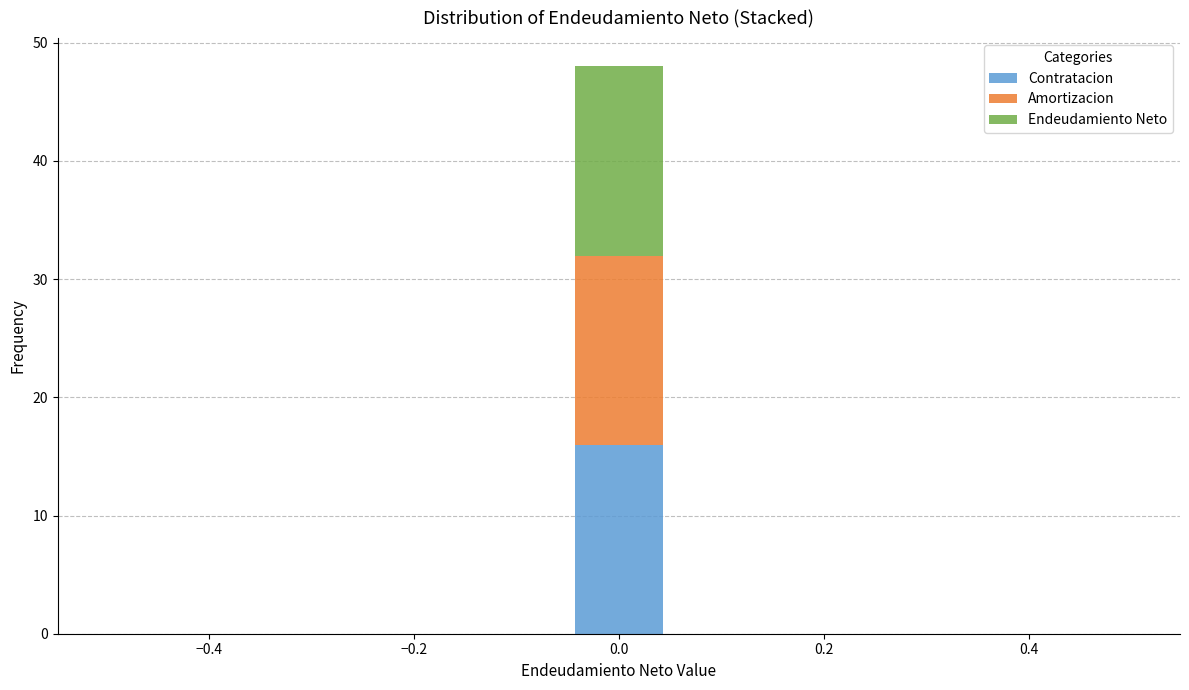

What is the total height of the stacked bar covering -0.04 to 0.04 on the x-axis? Neither the bar edges nor the heights are printed on the chart, so give them approximately, as read against the axes.

48